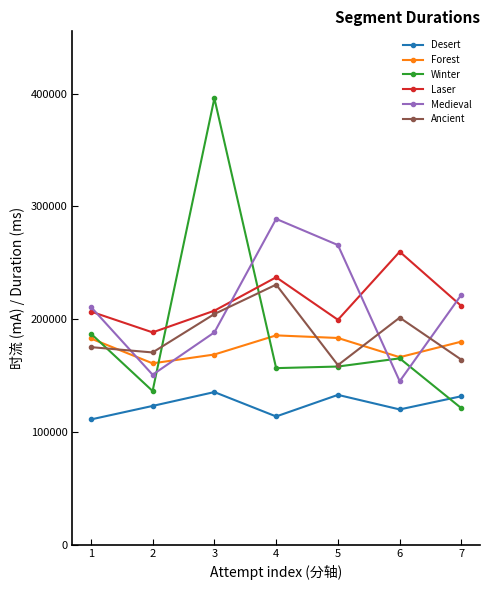

What is the value of the Medieval point at the 2nd from the left?

150636